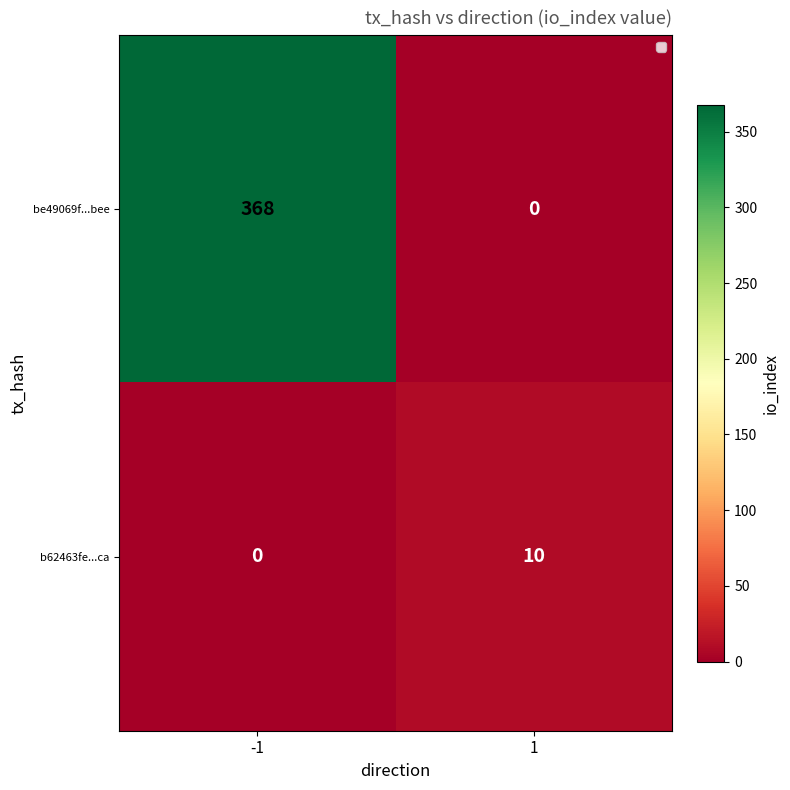

True or false: b62463fe...ca has a value of 10 at 1.

True